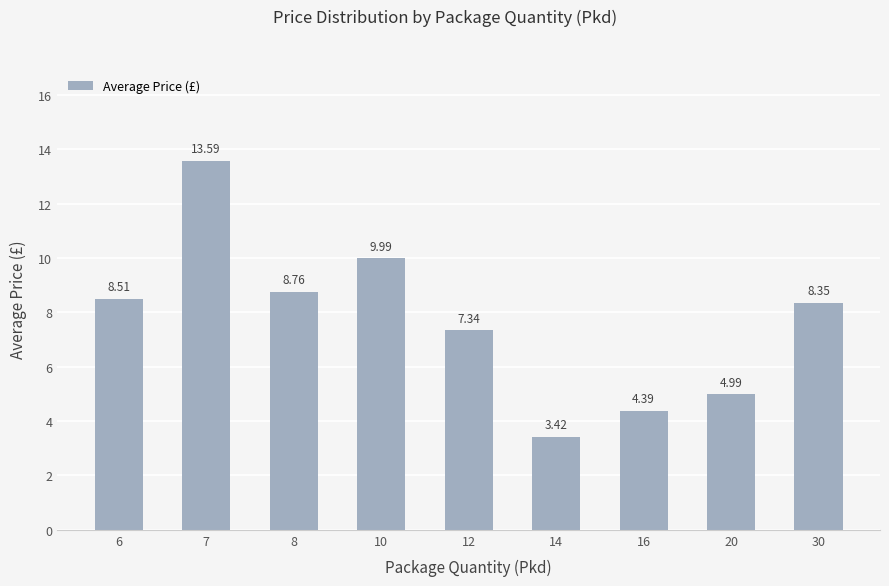

What is the sum of all values?

69.3